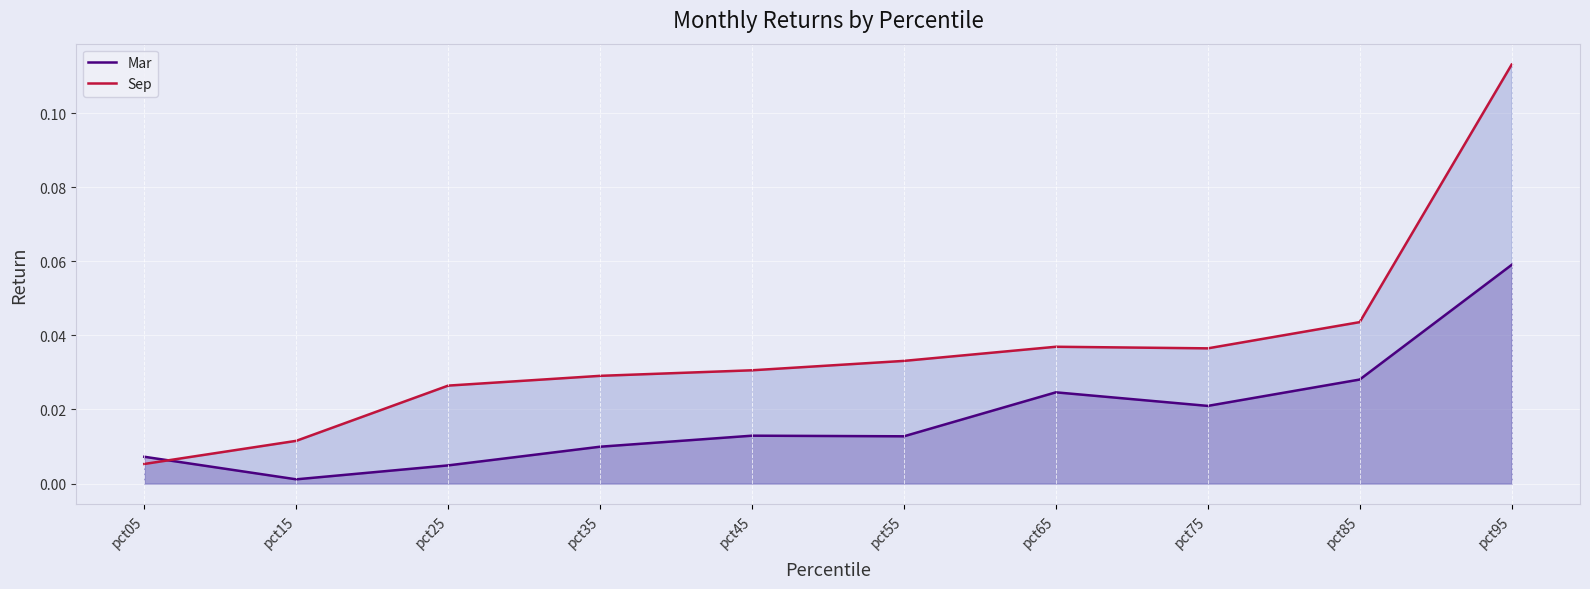

The value of Mar at pct95 is 0.0. True or false?

False